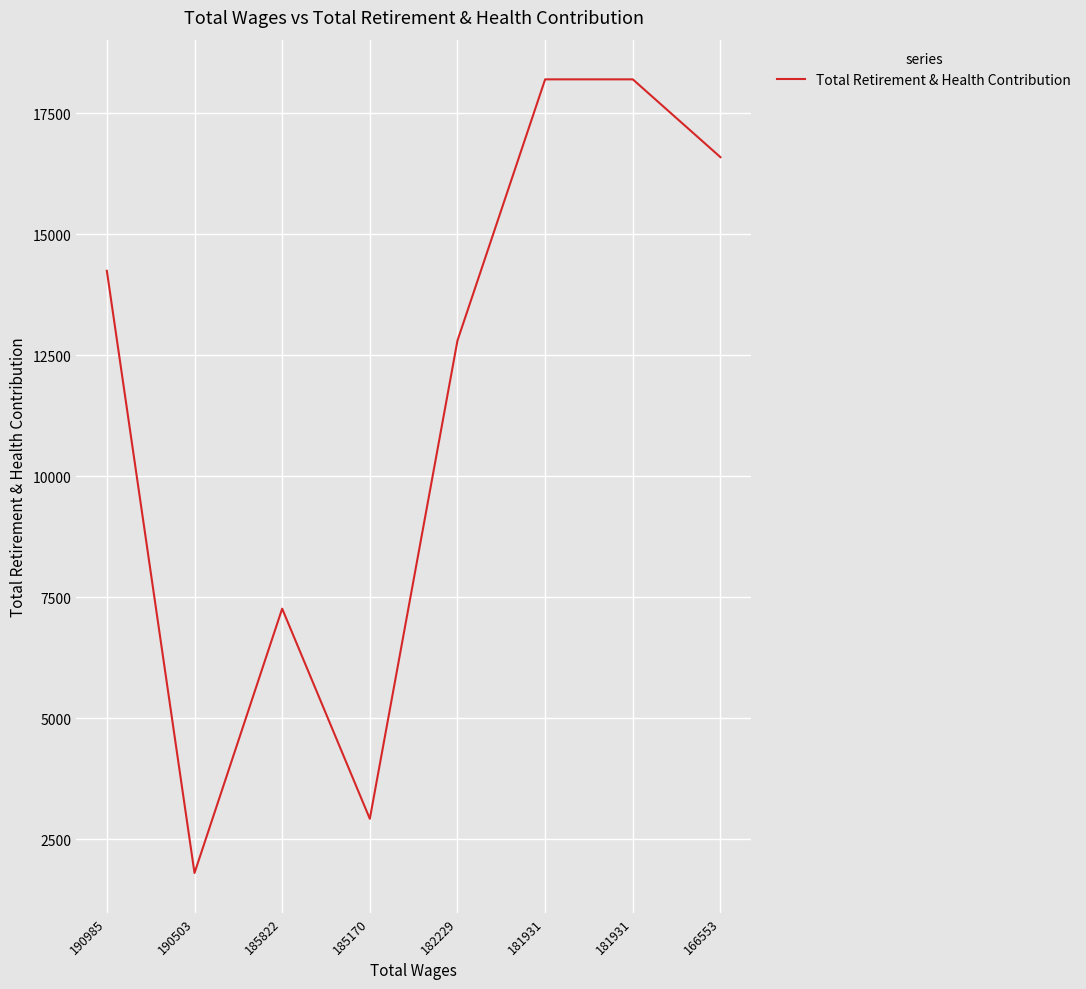

How many lines are shown in the chart?

1